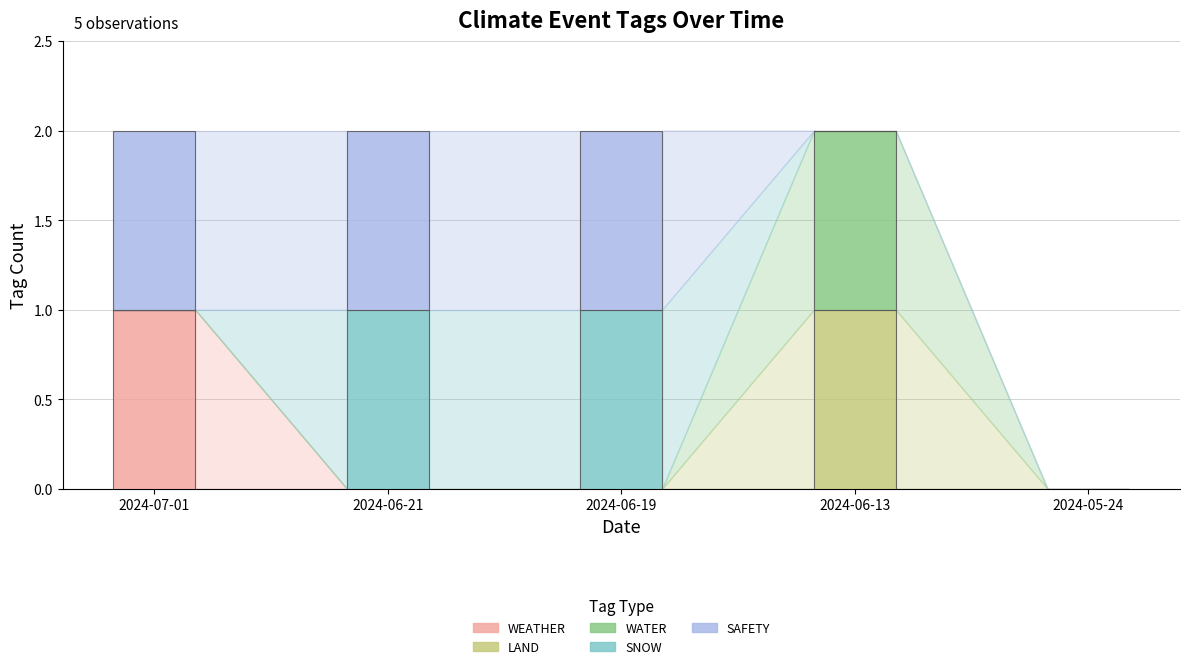

What are all the series names shown in the legend?

WEATHER, LAND, WATER, SNOW, SAFETY